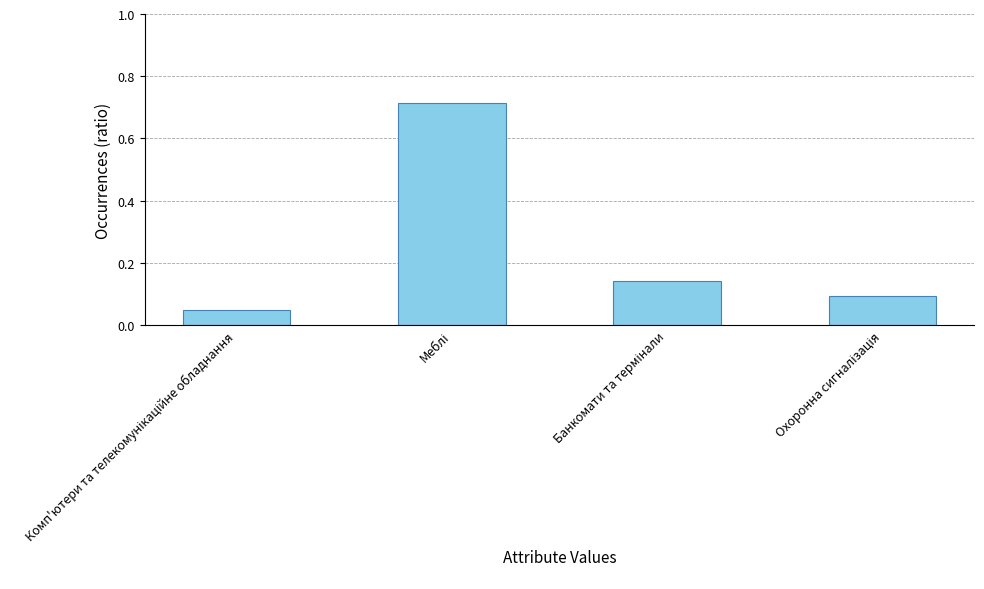

What is the sum of all values?

1.0